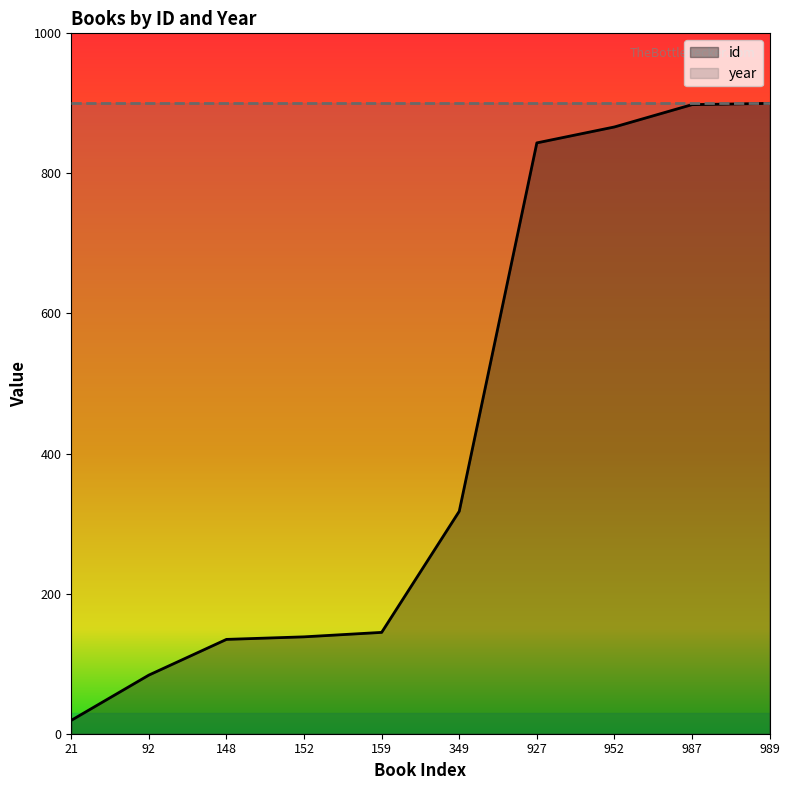

Is it true that the value at 952 is 332.2?

False